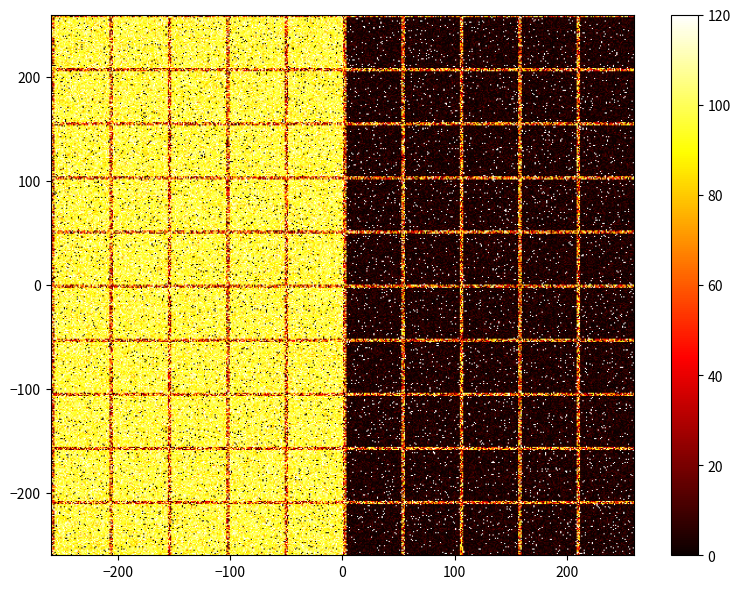

How many values in 7e0d8cdc6bd83f7b9014a858e4fe6845780d070 are below zero?

1